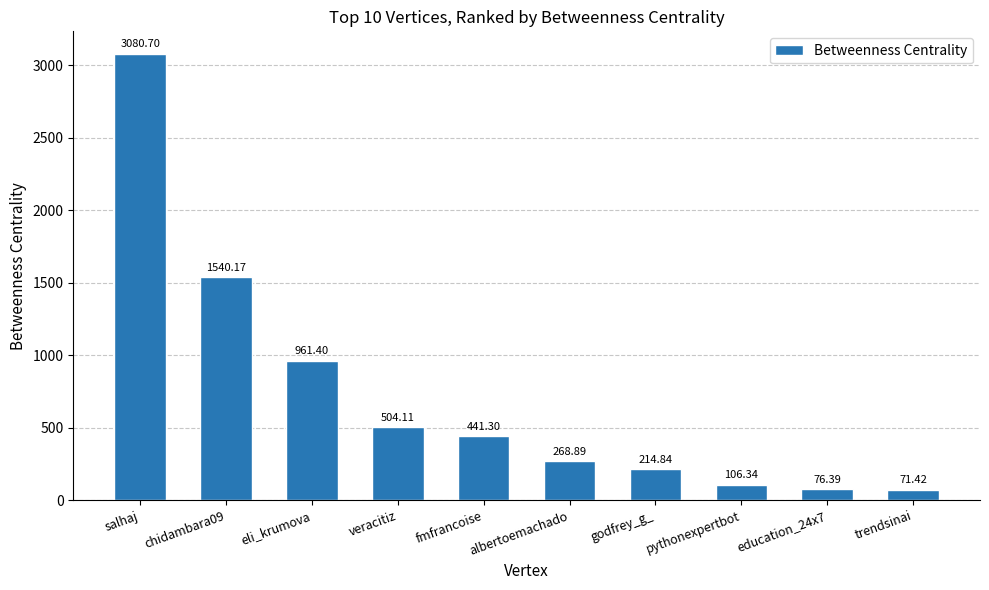

Are the bars grouped side by side (vs. stacked)?

No